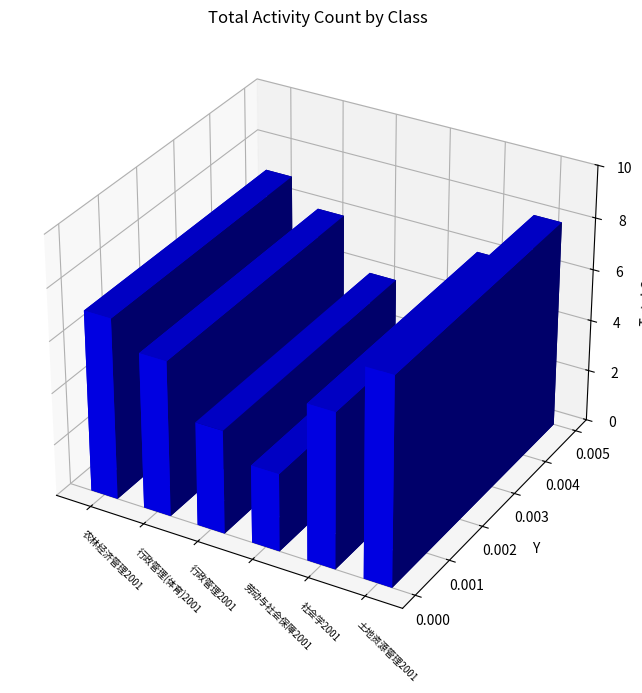

Does the chart contain any negative values?

No